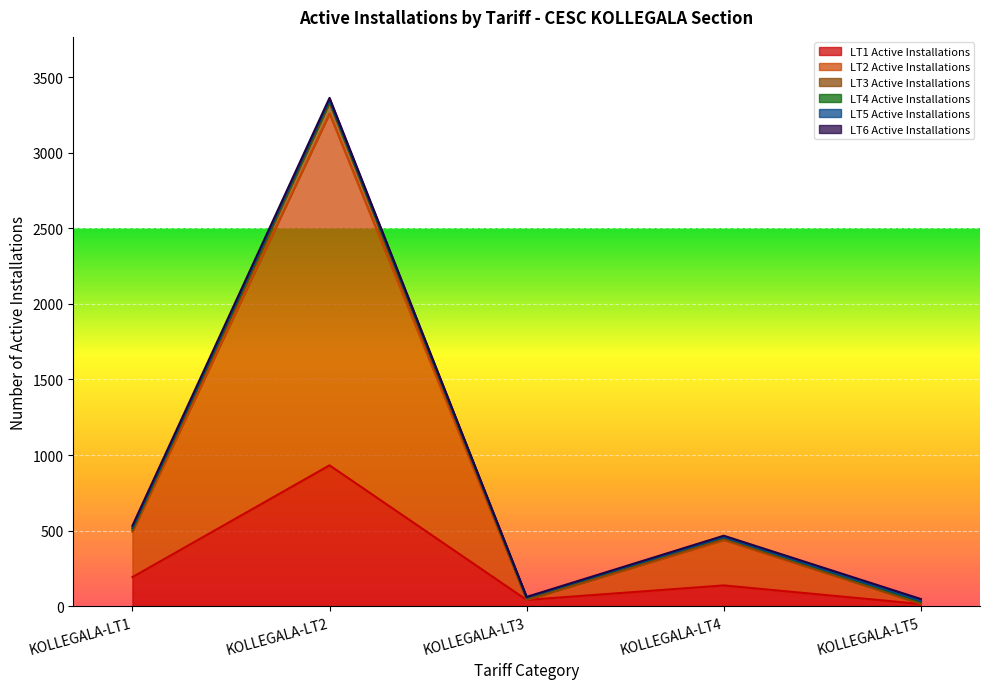

At which category is the sum across all series the highest?

KOLLEGALA-LT2